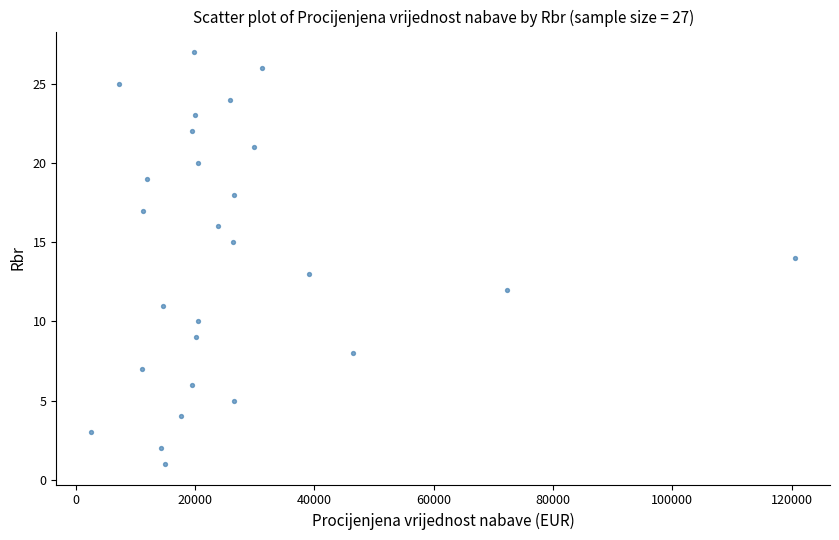

What is the range of Y values (max minus min)?

26